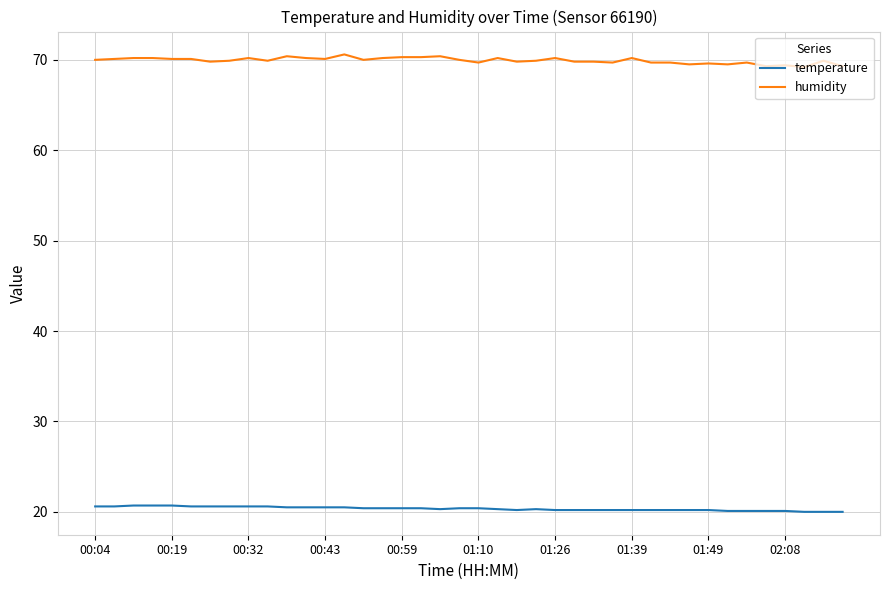

Which series has the largest total across all categories?

humidity